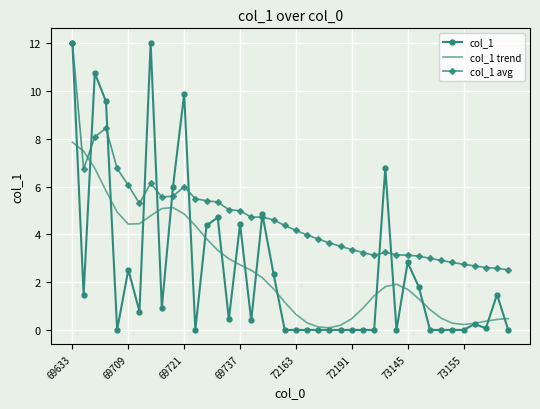

What is the maximum value shown in the chart?

12.0